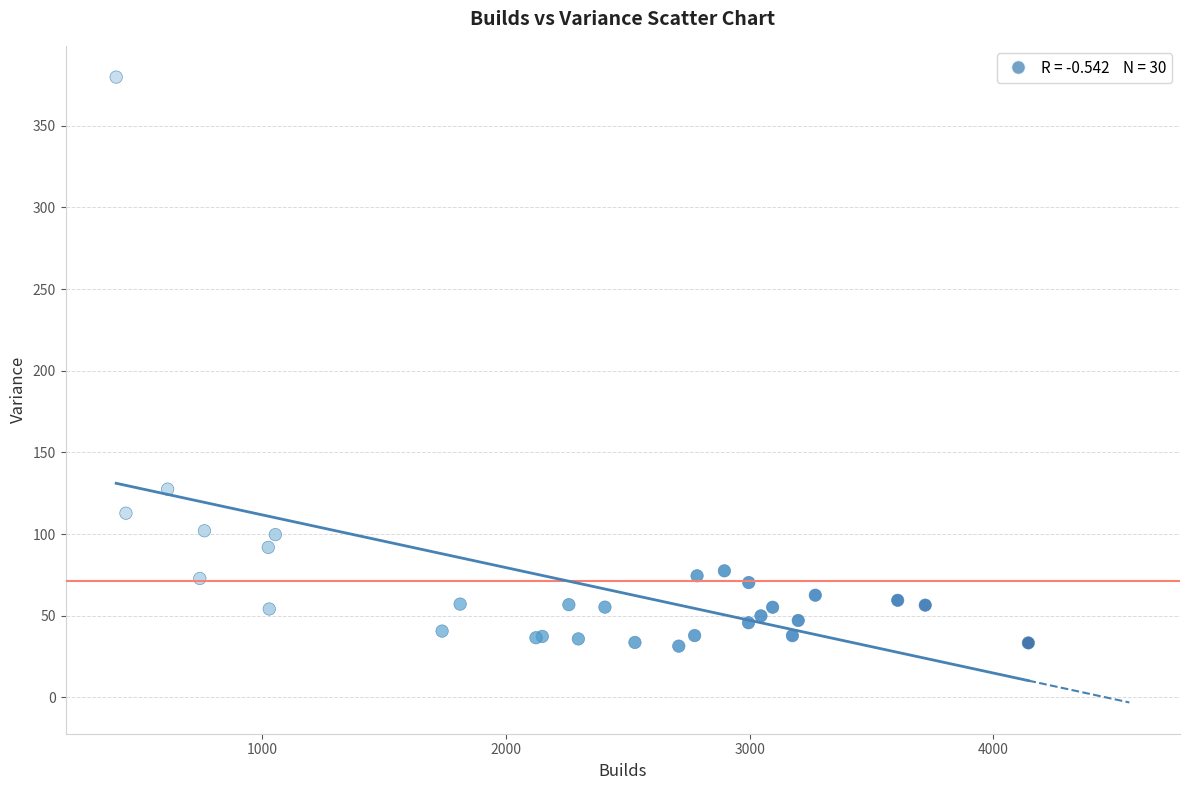

What Y value in the scatter plot is closest to 205?

127.5